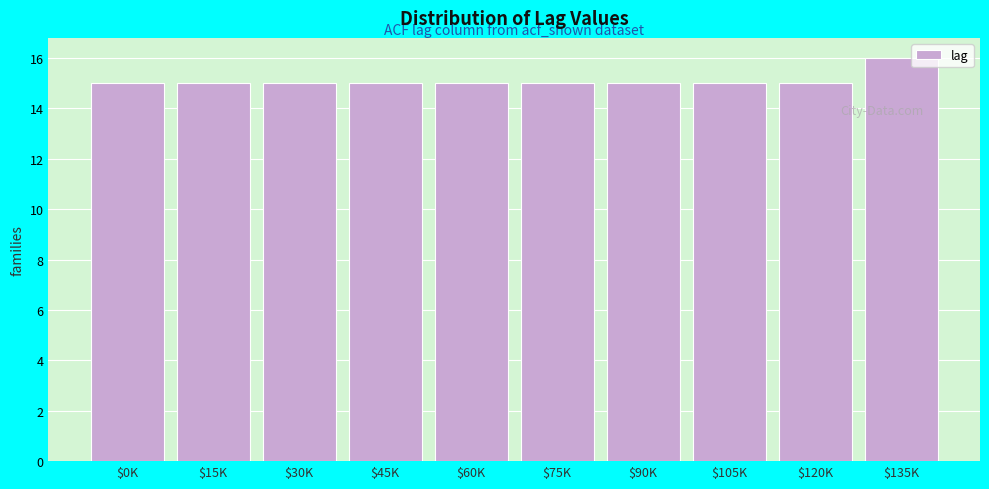

Reading left to right, transcribe all the data shown in this chart.

15	15	15	15	15	15	15	15	15	16